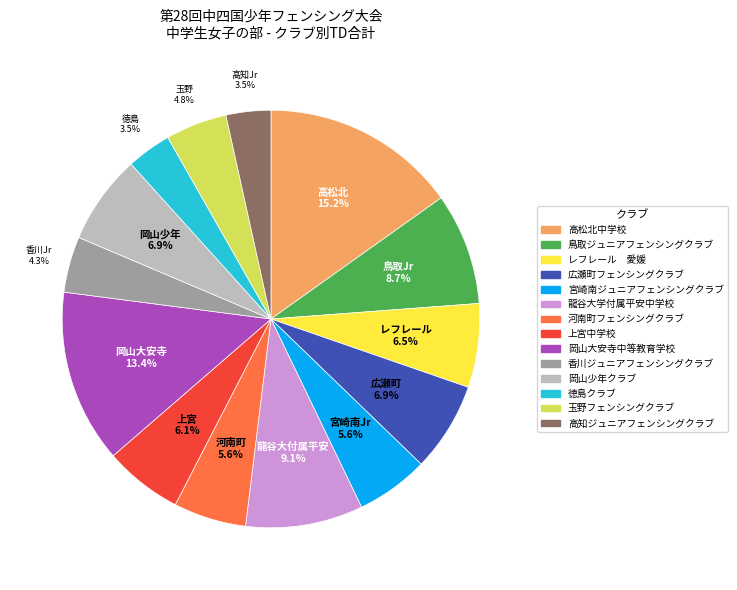

What percentage is the 龍谷大学付属平安中学校 slice, to the nearest percent?

9%